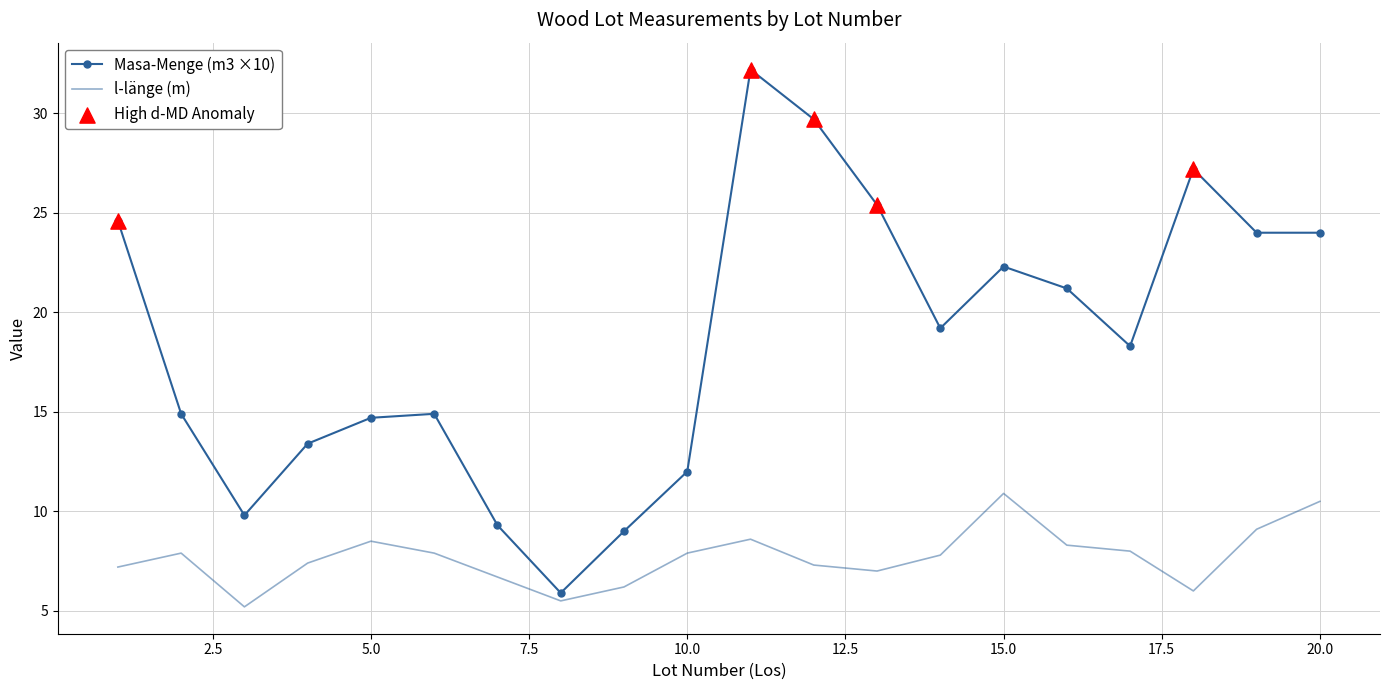

Rank the series by their average value, from lowest to highest.

l-länge (m), Masa-Menge (m3 ×10)